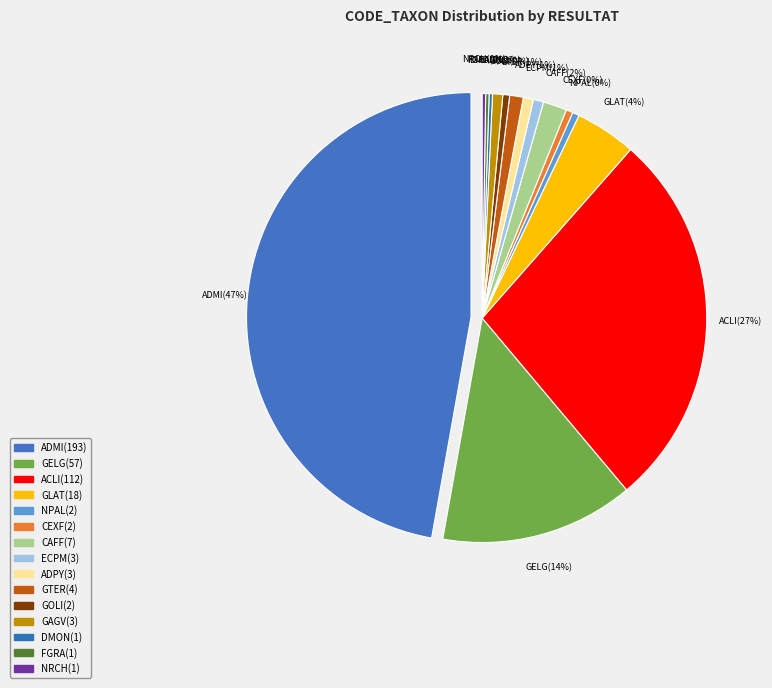

Which has a higher value, GELG or CEXF?

GELG